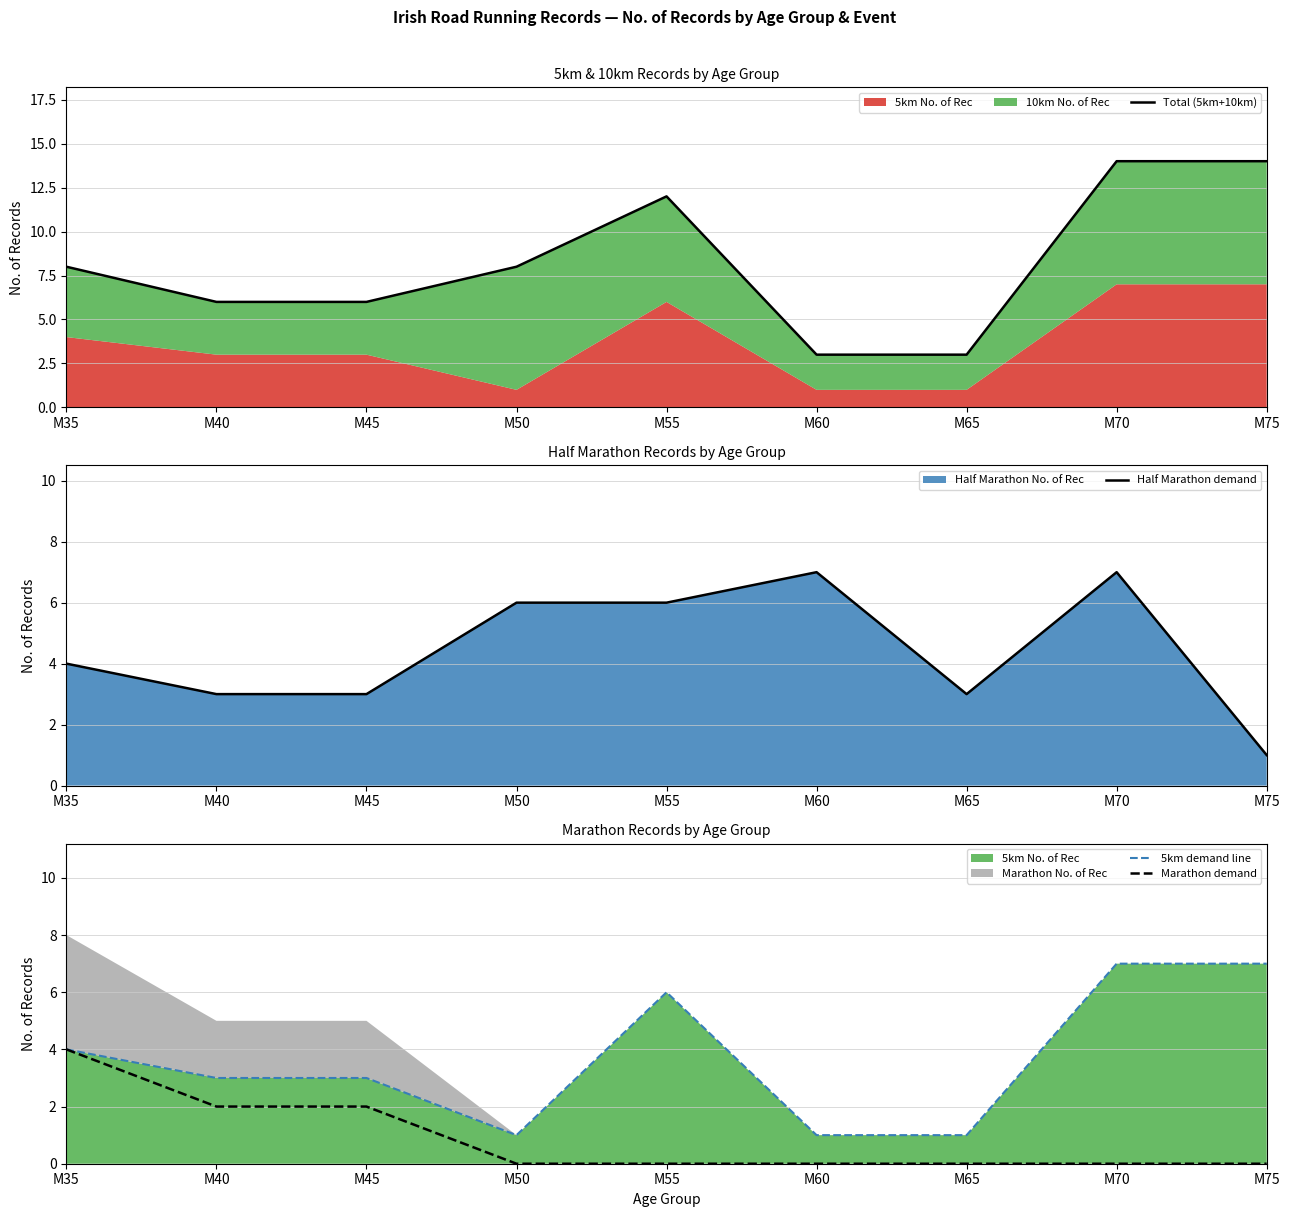

At how many categories does at least one series exceed 4?

8